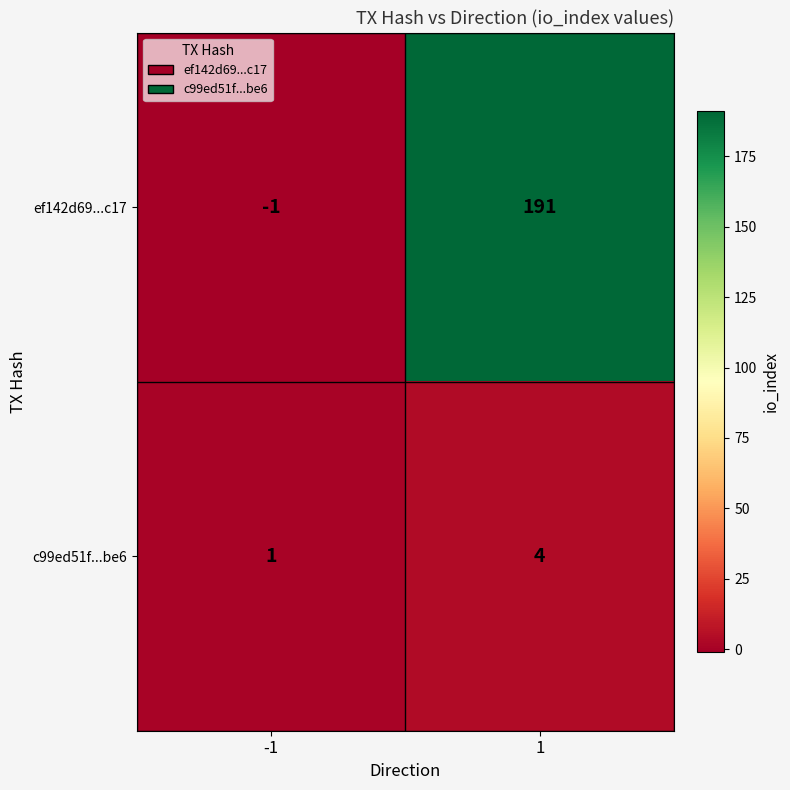

Between -1 and 1, which series saw the biggest shift?

ef142d69...c17